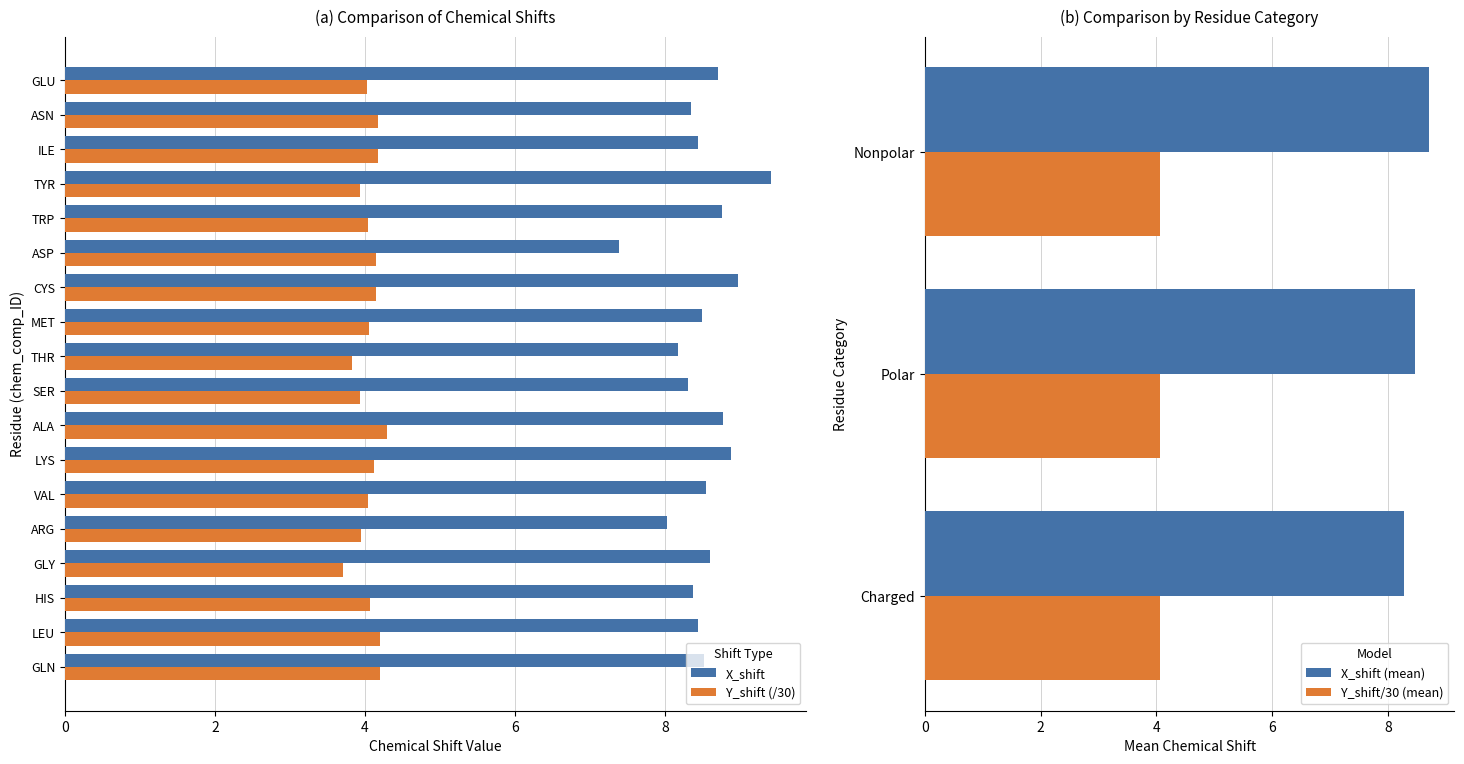

What position from the right is GLN?

18